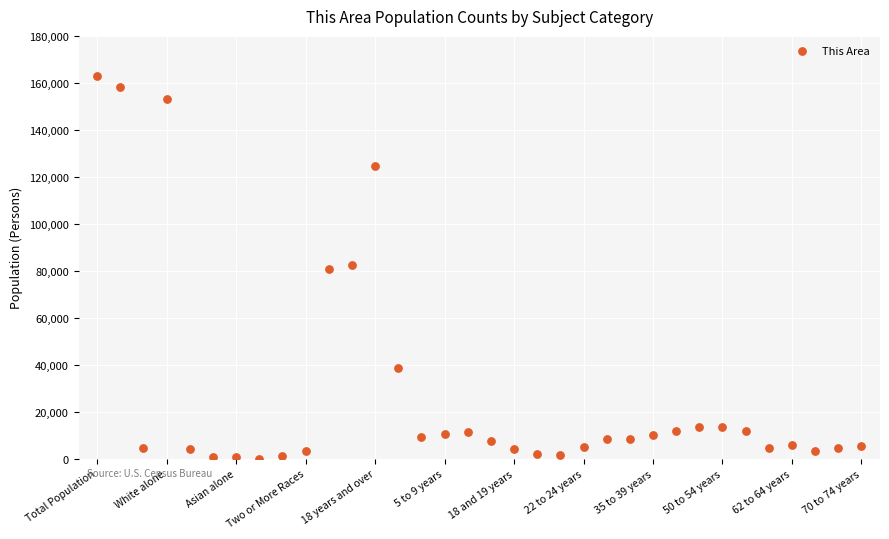

What is the range of Y values (max minus min)?

163011